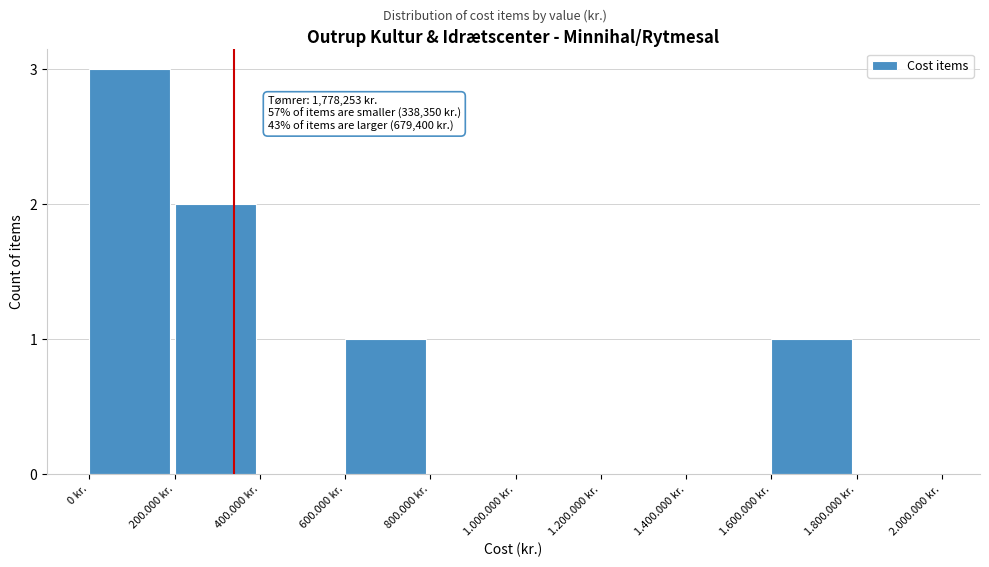

Reading left to right, list all the values displayed in this chart.

0 kr.=3	200.000 kr.=2	400.000 kr.=0	600.000 kr.=1	800.000 kr.=0	1.000.000 kr.=0	1.200.000 kr.=0	1.400.000 kr.=0	1.600.000 kr.=1	1.800.000 kr.=0